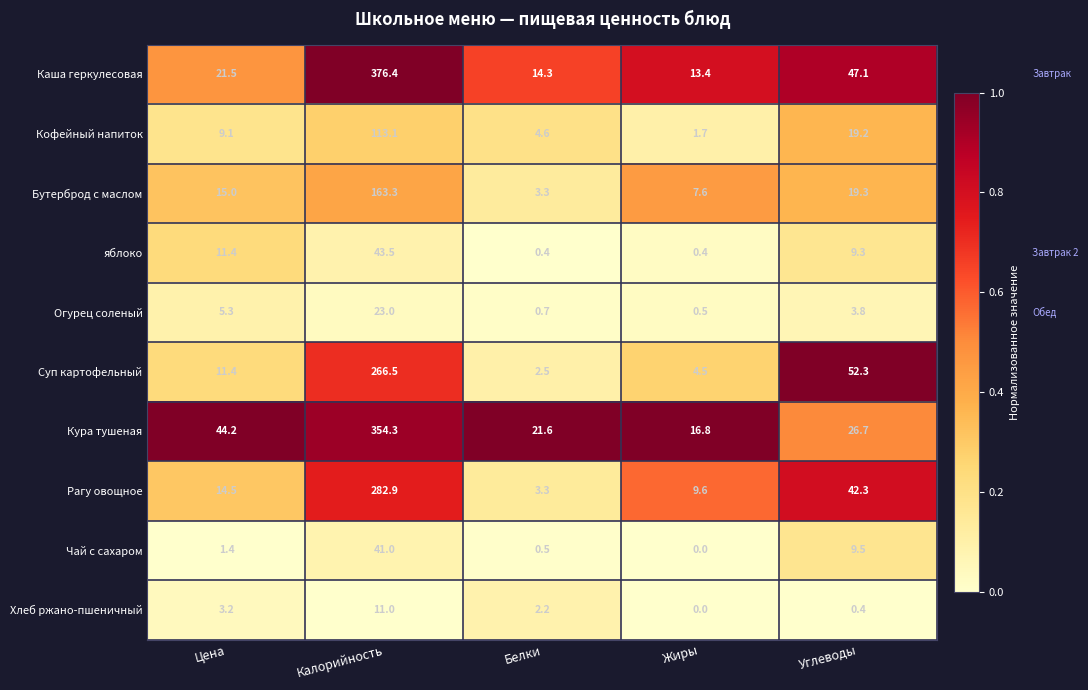

The value of Чай с сахаром at Калорийность is 41.0. True or false?

True